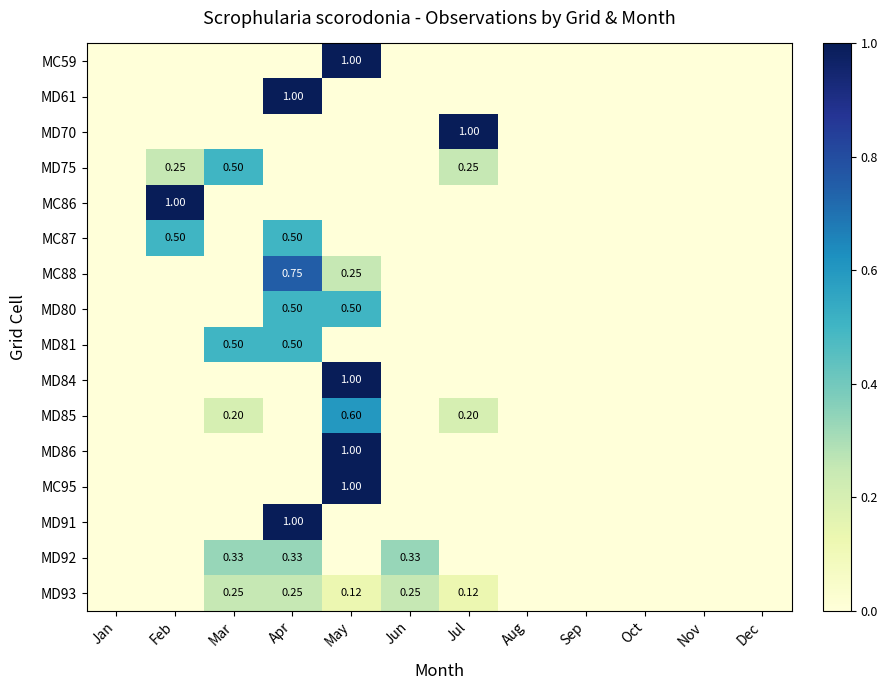

The value of MD61 at Jul is 0.0. True or false?

True